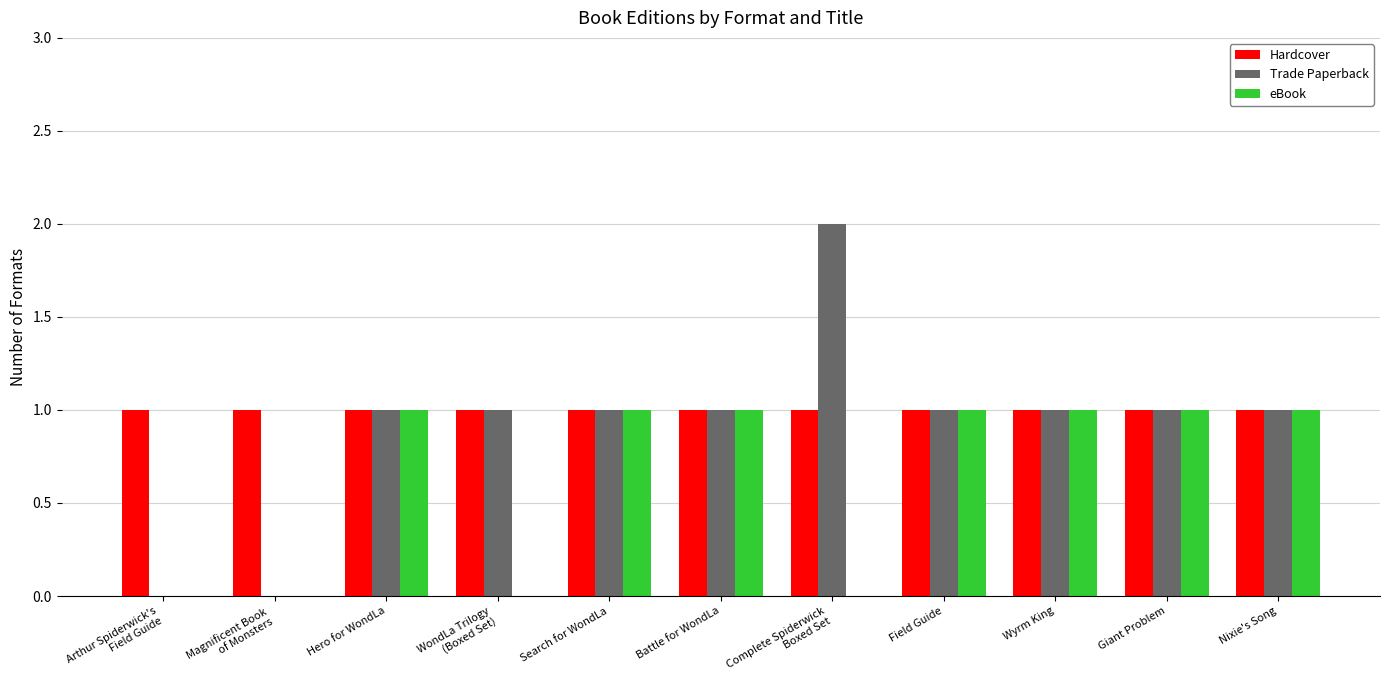

The Hardcover series shows 1 at Battle for WondLa. True or false?

True